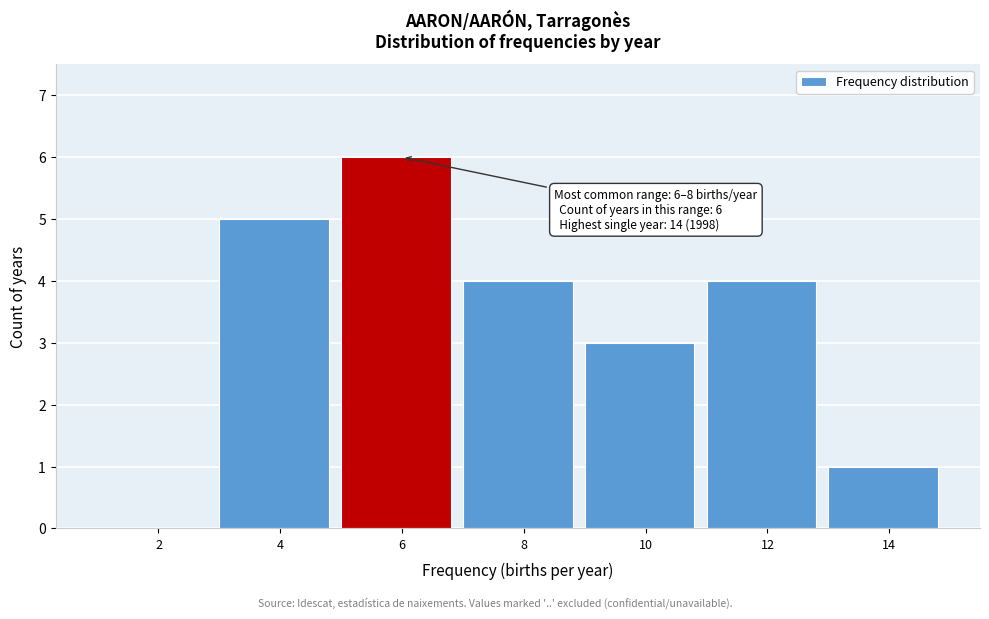

Reading right to left, extract all data points from this chart.

14=1	12=4	10=3	8=4	6=6	4=5	2=0